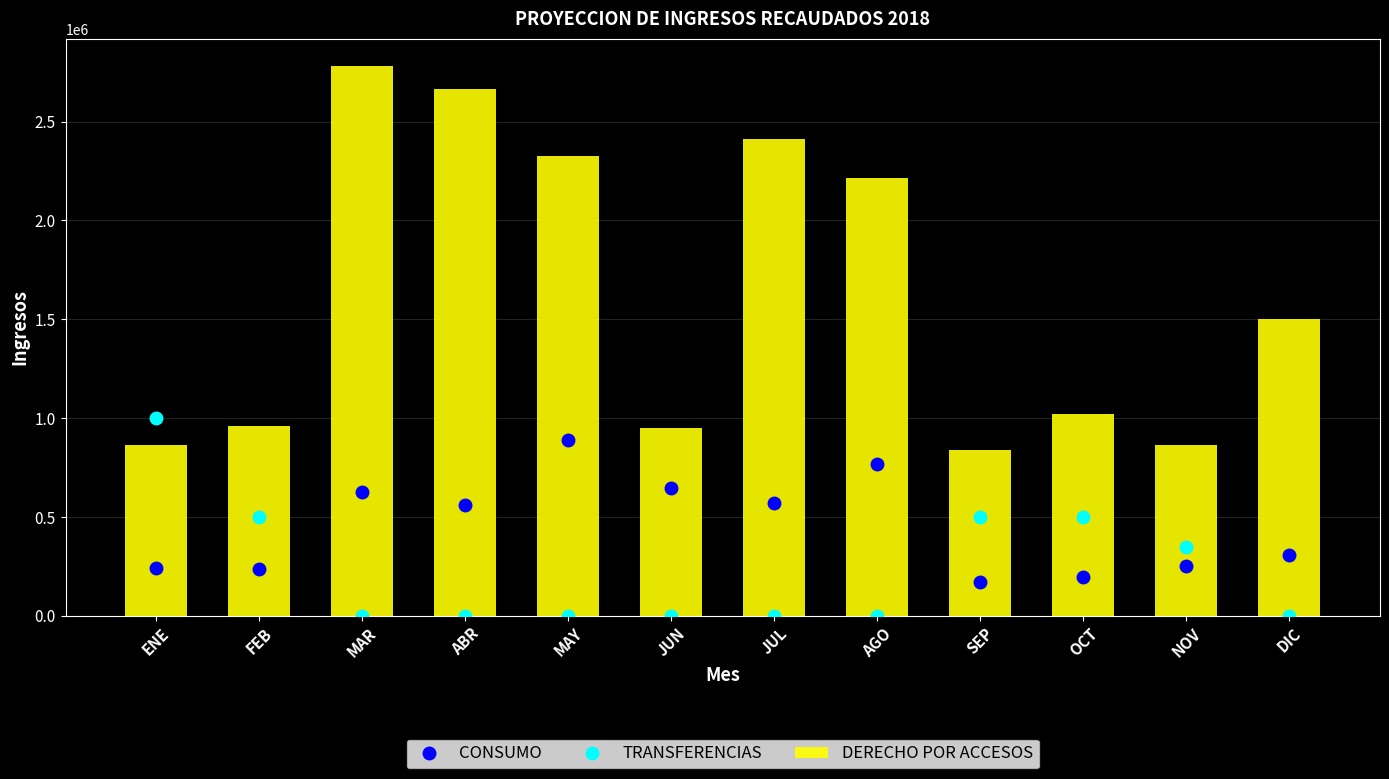

Which series has the widest spread of values?

DERECHO POR ACCESOS